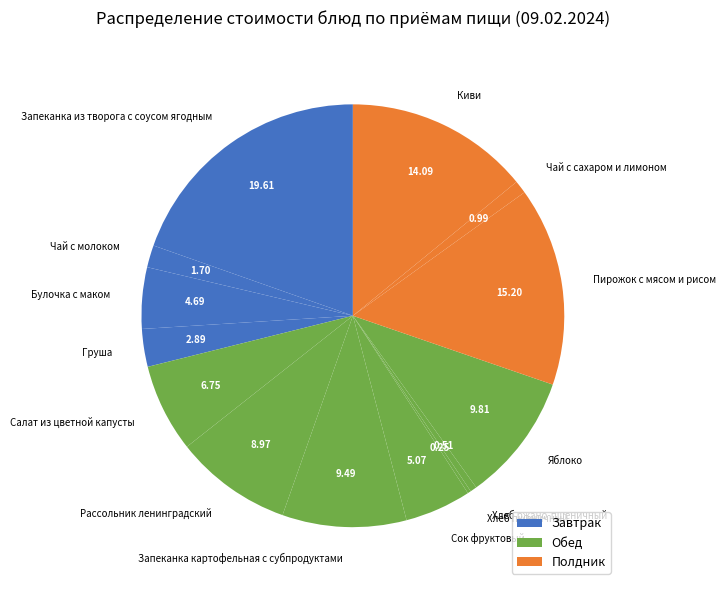

Which slice is the largest?

Запеканка из творога с соусом ягодным